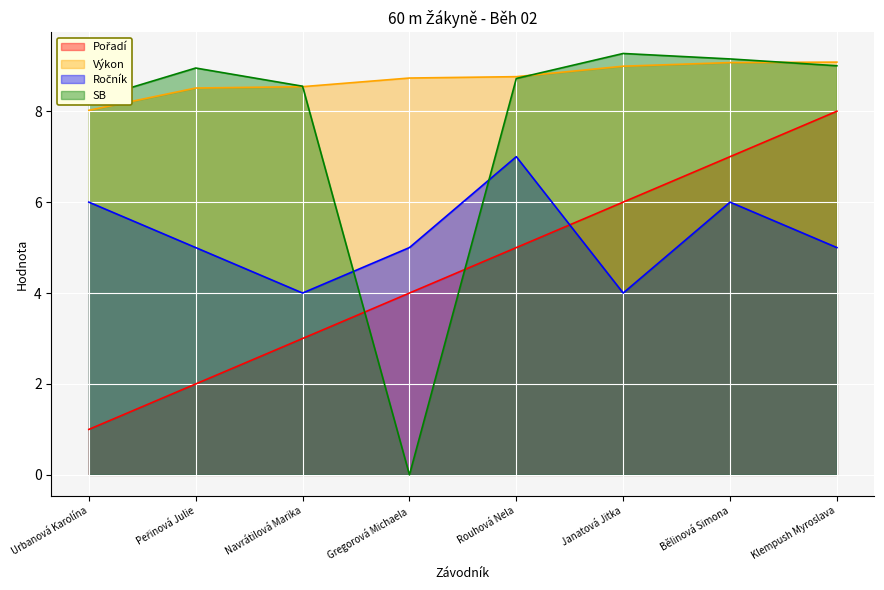

What is the label of the 7th point from the right?

Peřinová Julie